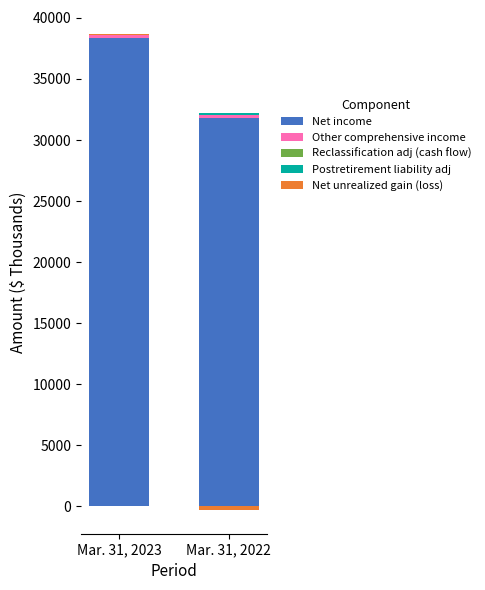

Which series changed the most between Mar. 31, 2023 and Mar. 31, 2022?

Net income